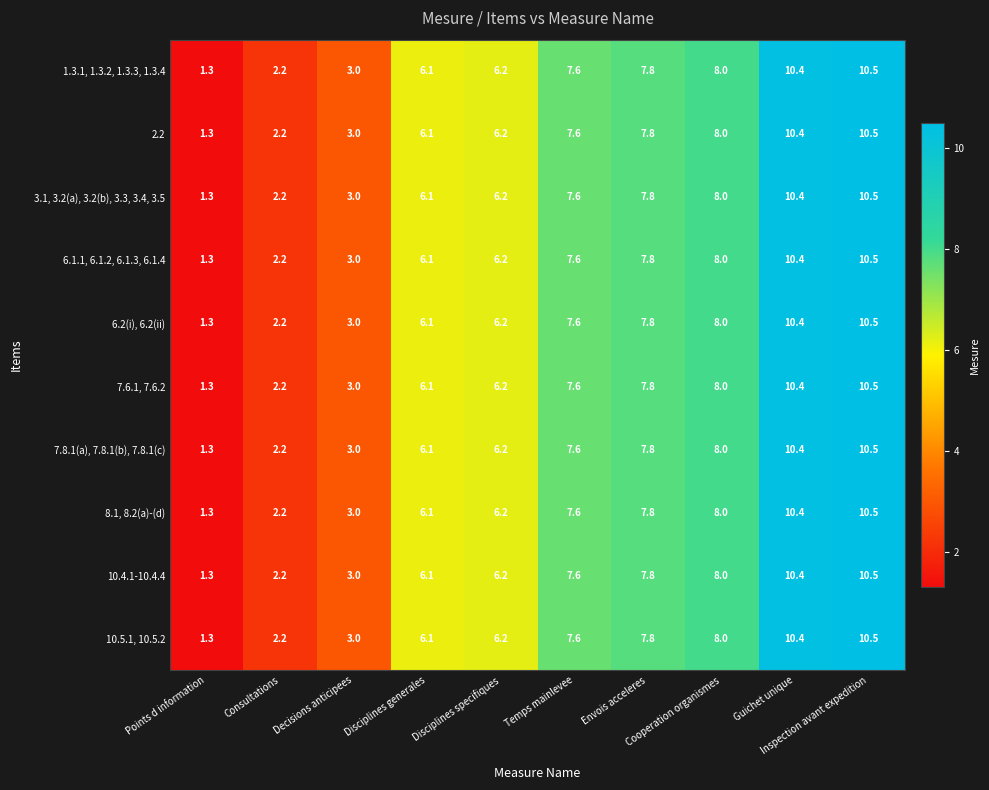

What is the maximum value for 7.8.1(a), 7.8.1(b), 7.8.1(c)?

10.5